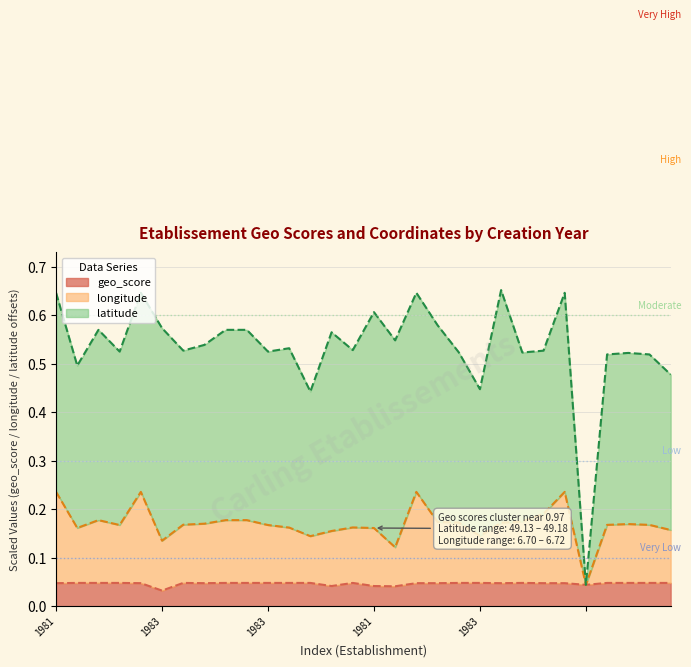

How many data points does each series have?

30